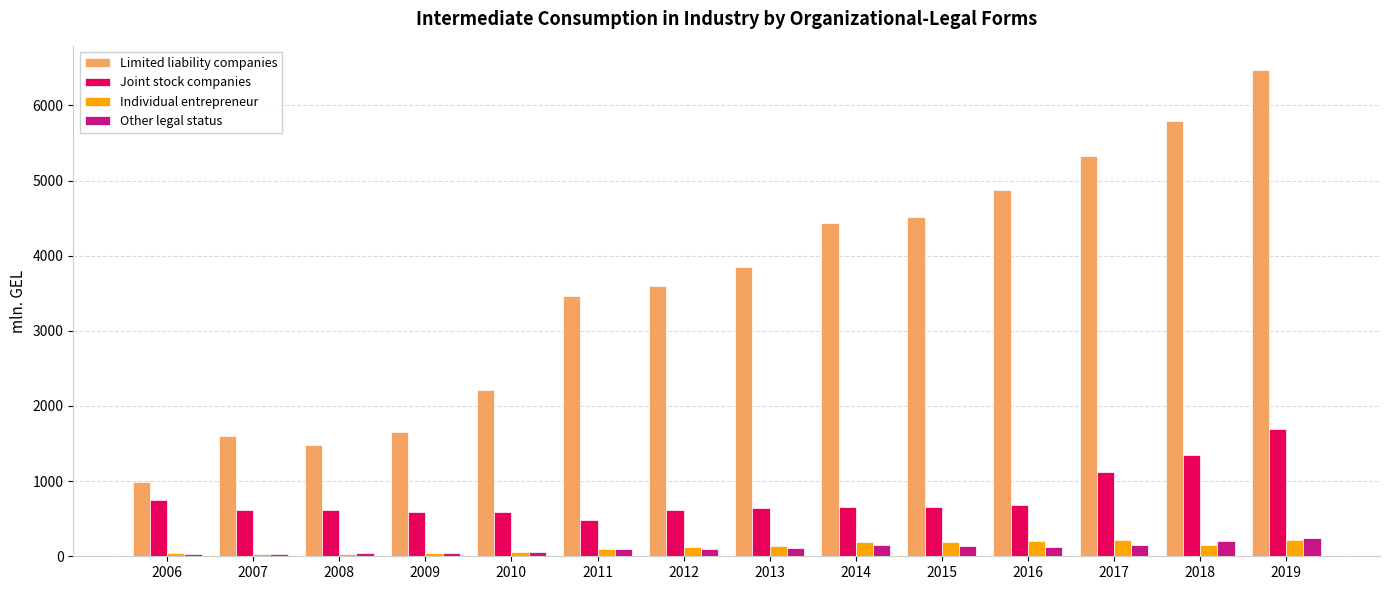

What is the total value across all series at 2007?

2279.4